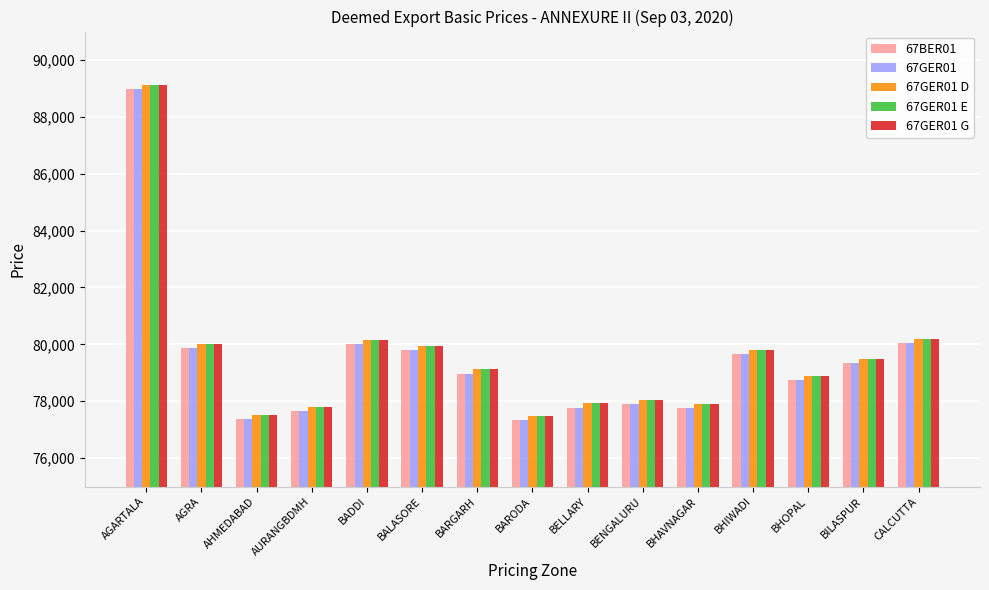

Which label corresponds to the largest value in the chart?

AGARTALA